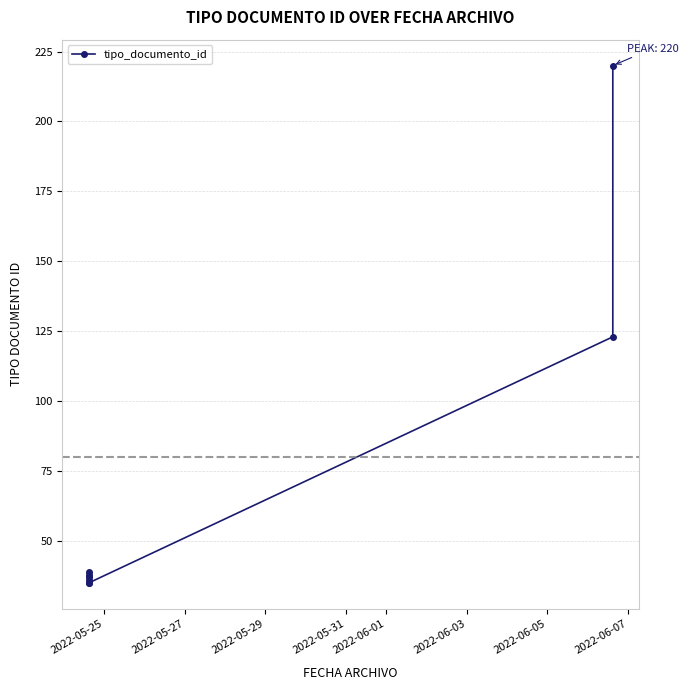

How many series are shown in this chart?

1